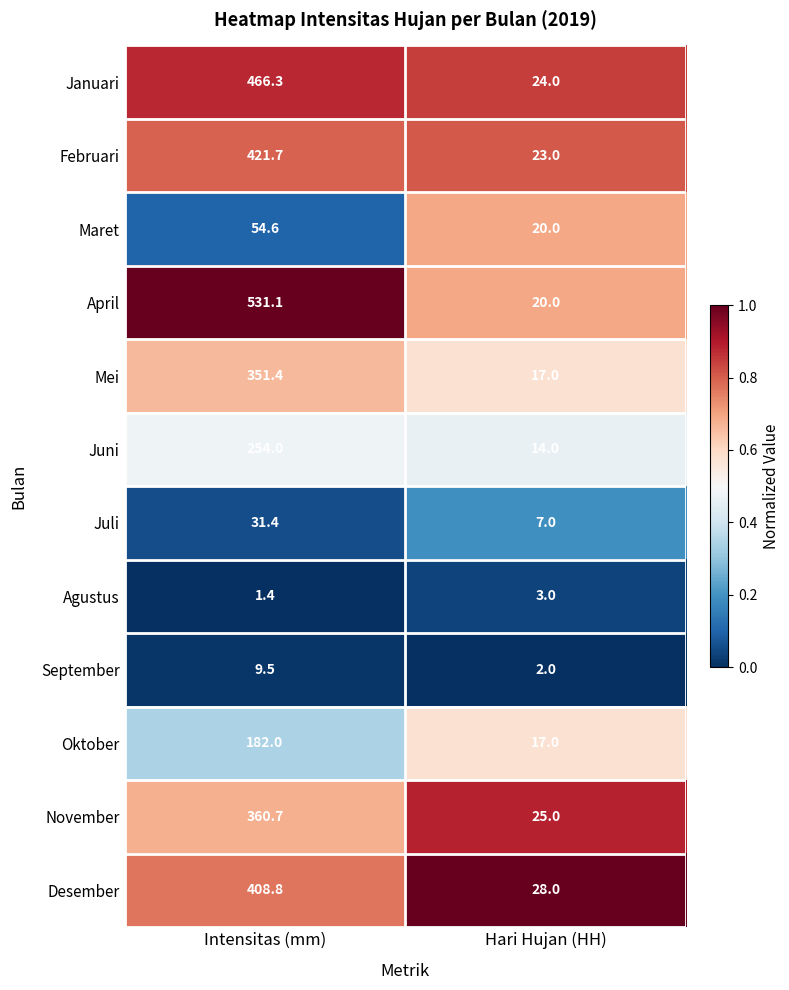

The Februari series shows 23.0 at Hari Hujan (HH). True or false?

True